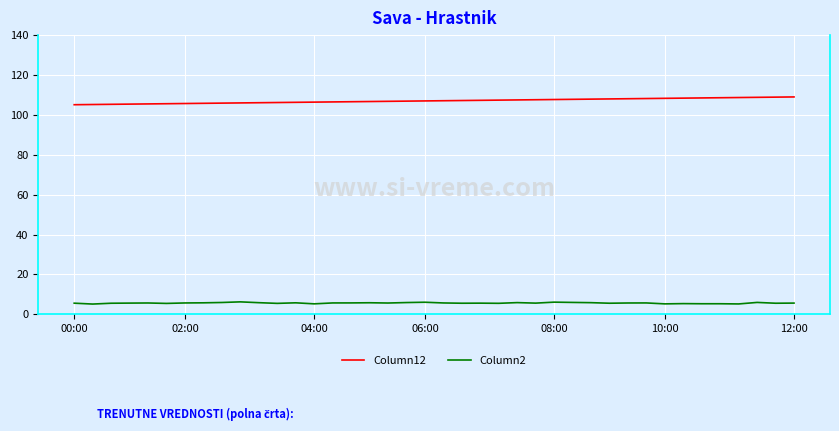

What is the highest value of the Column12 series?

109.0